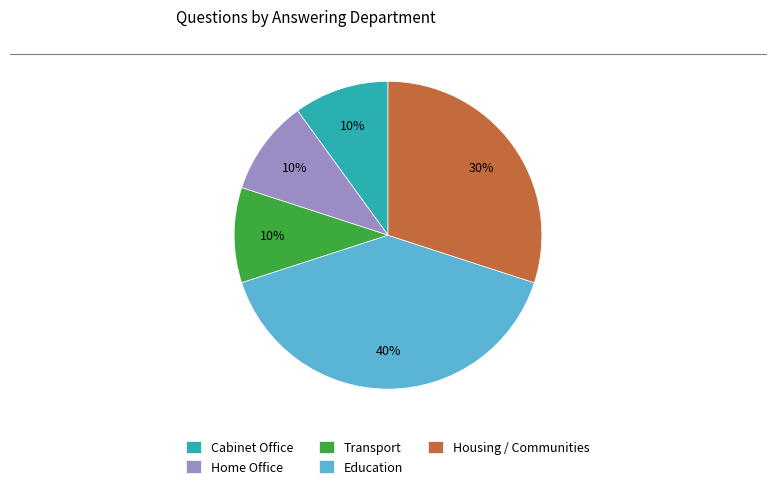

To the nearest percent, what is the average slice percentage?

20%